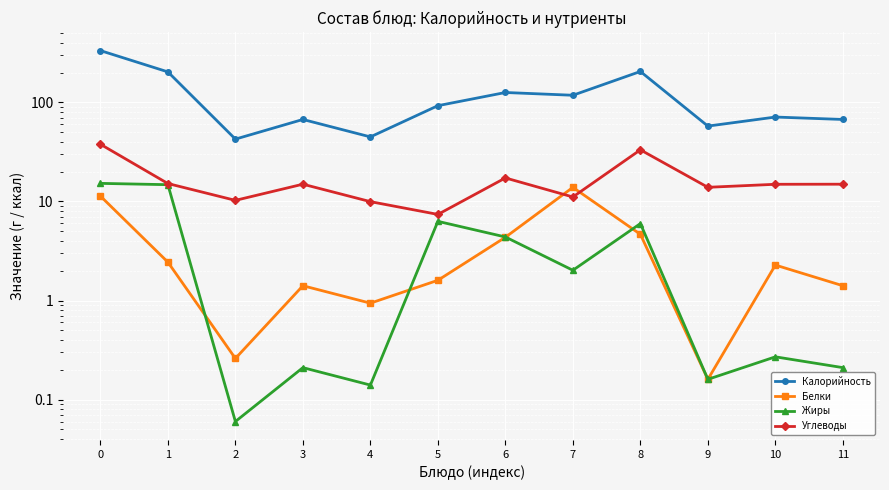

How many categories are shown in the chart?

12